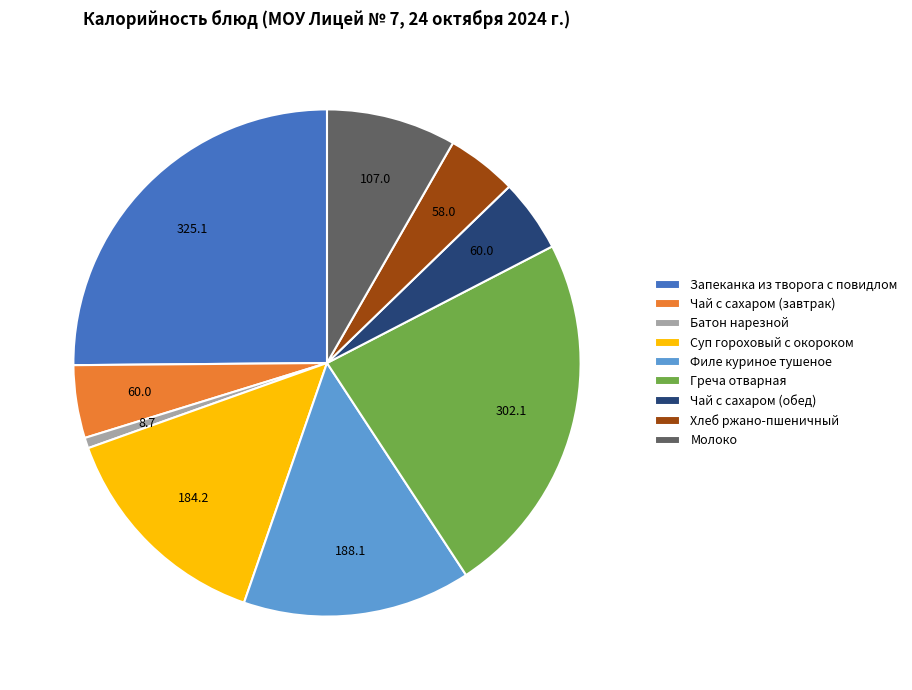

Approximately how many times larger is the value at Чай с сахаром (обед) compared to Хлеб ржано-пшеничный?

1.0